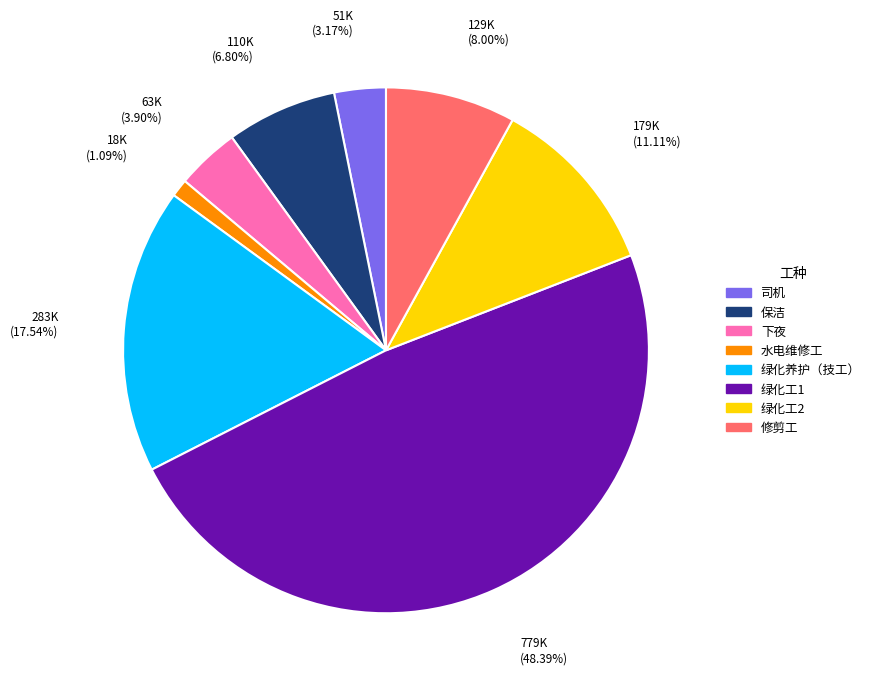

Do 水电维修工 and 绿化工2 together represent more than half of the pie?

No